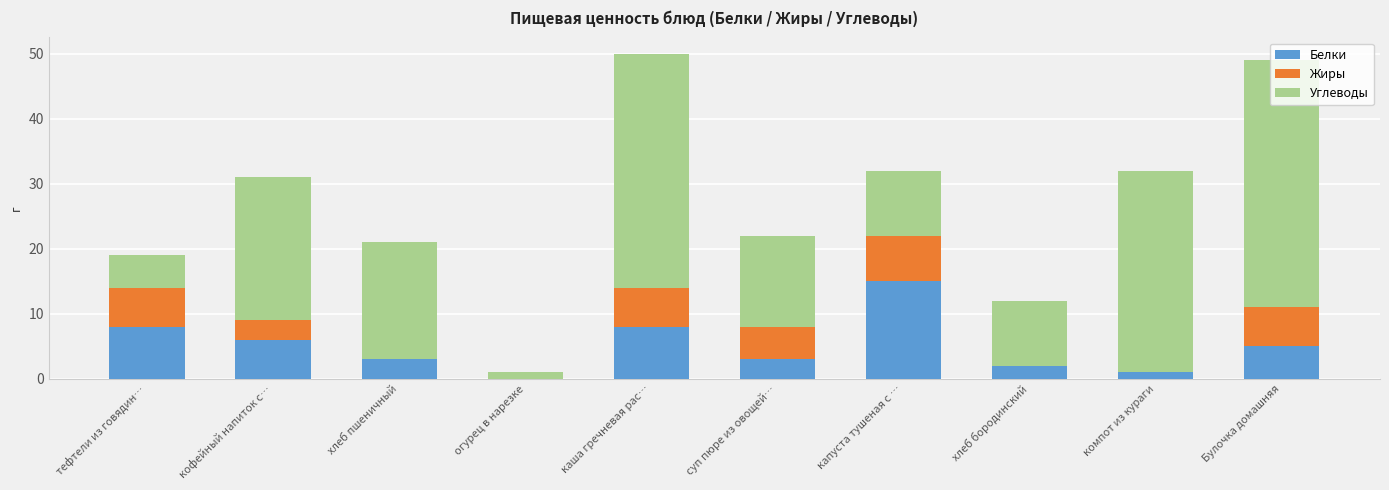

What is the total value across all series at тефтели из говядин…?

19